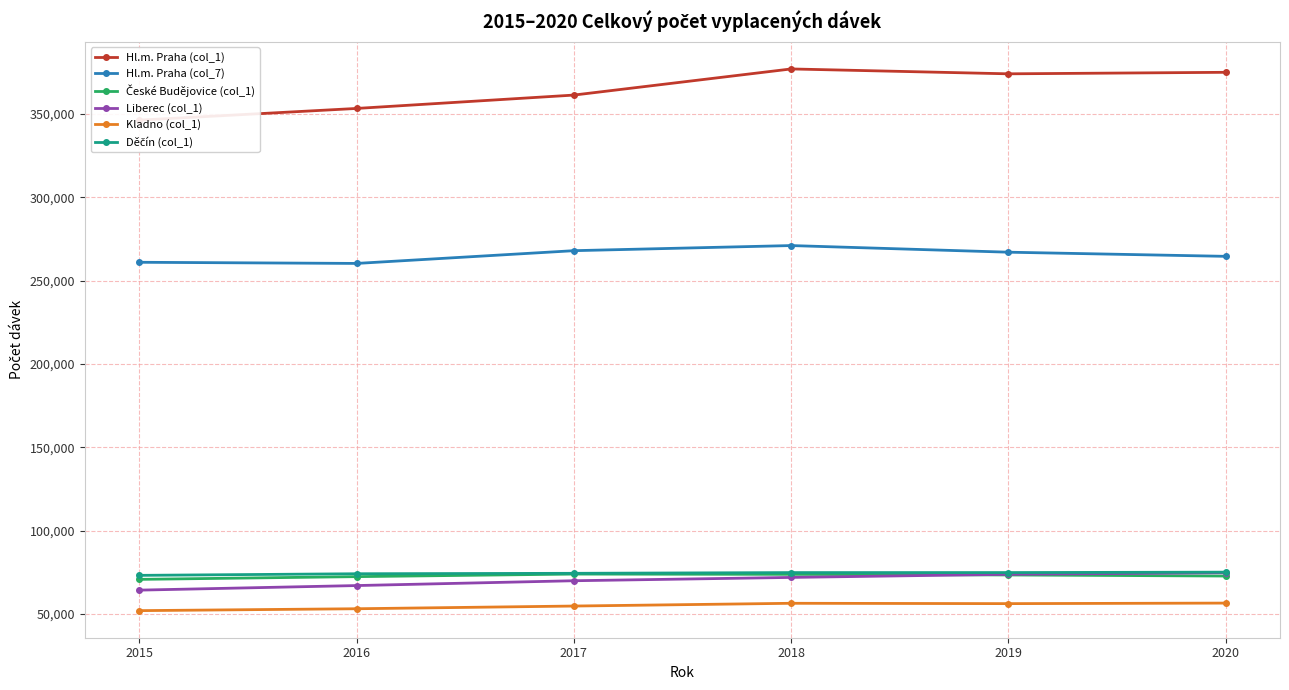

At which label does České Budějovice (col_1) reach its minimum?

2015